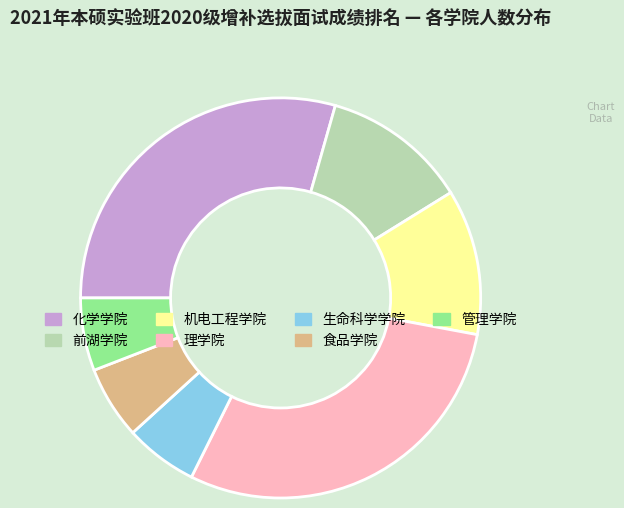

Is there any slice that represents more than half of the pie?

No